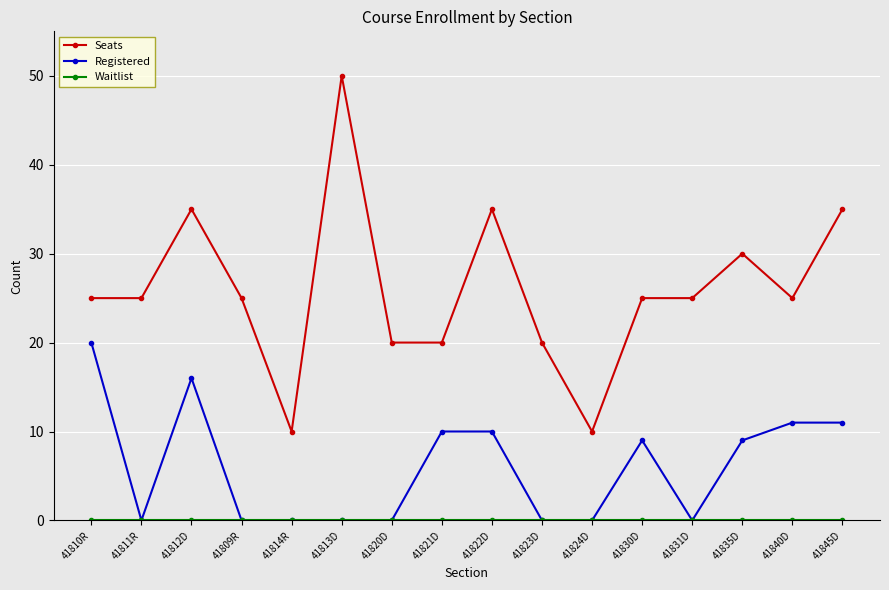

What position from the left is 41809R?

4